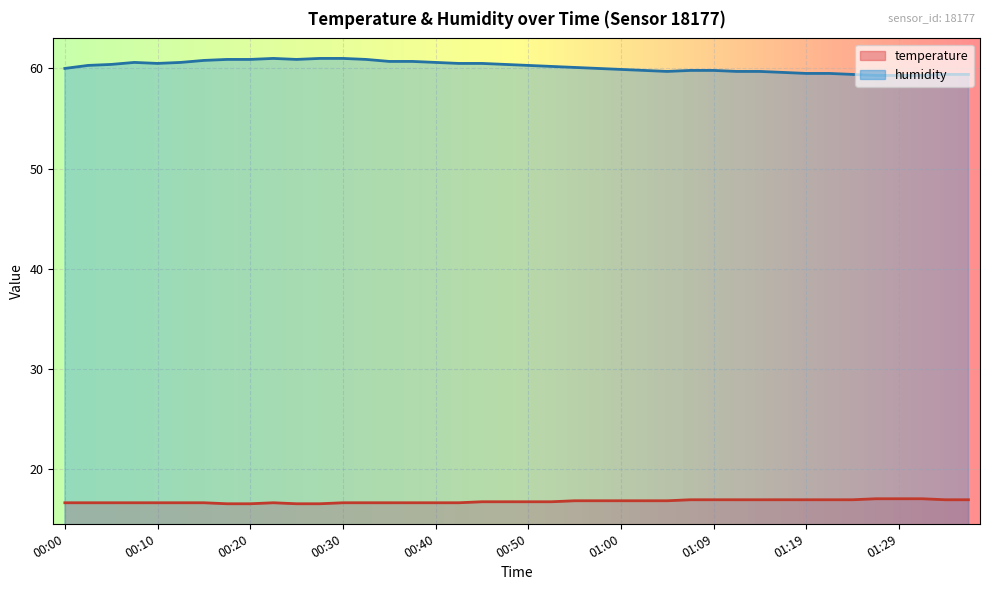

At which category is the sum across all series the highest?

00:22